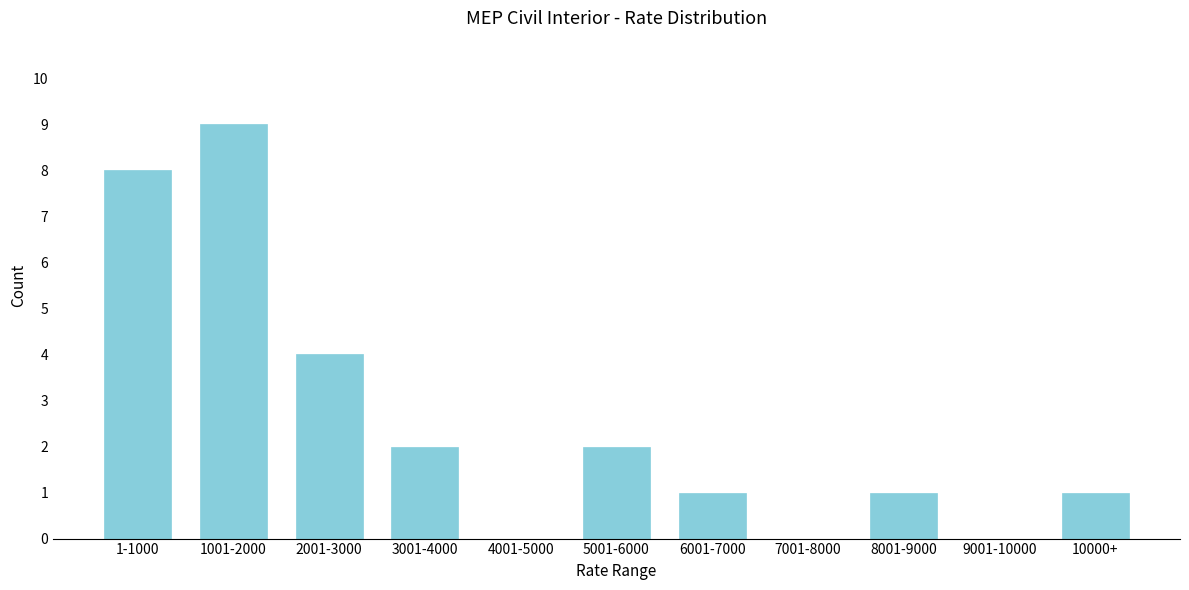

Reading left to right, list all the values displayed in this chart.

1-1000=8	1001-2000=9	2001-3000=4	3001-4000=2	4001-5000=0	5001-6000=2	6001-7000=1	7001-8000=0	8001-9000=1	9001-10000=0	10000+=1